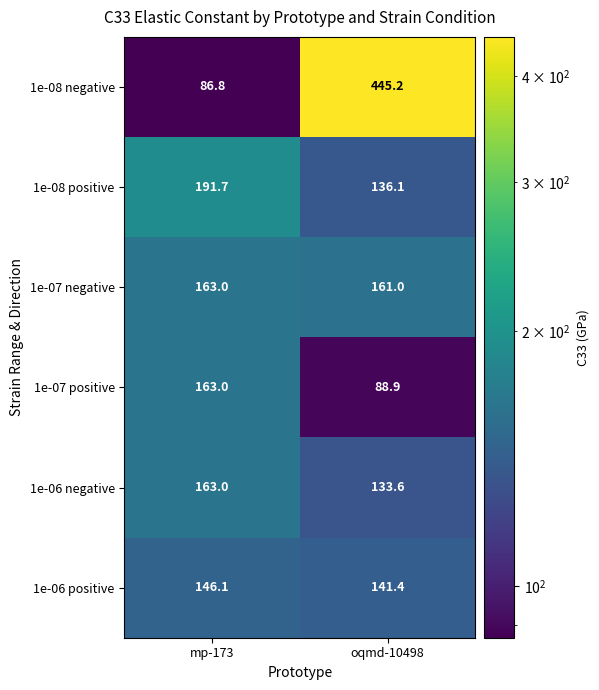

Which series changed the most between mp-173 and oqmd-10498?

1e-08 negative